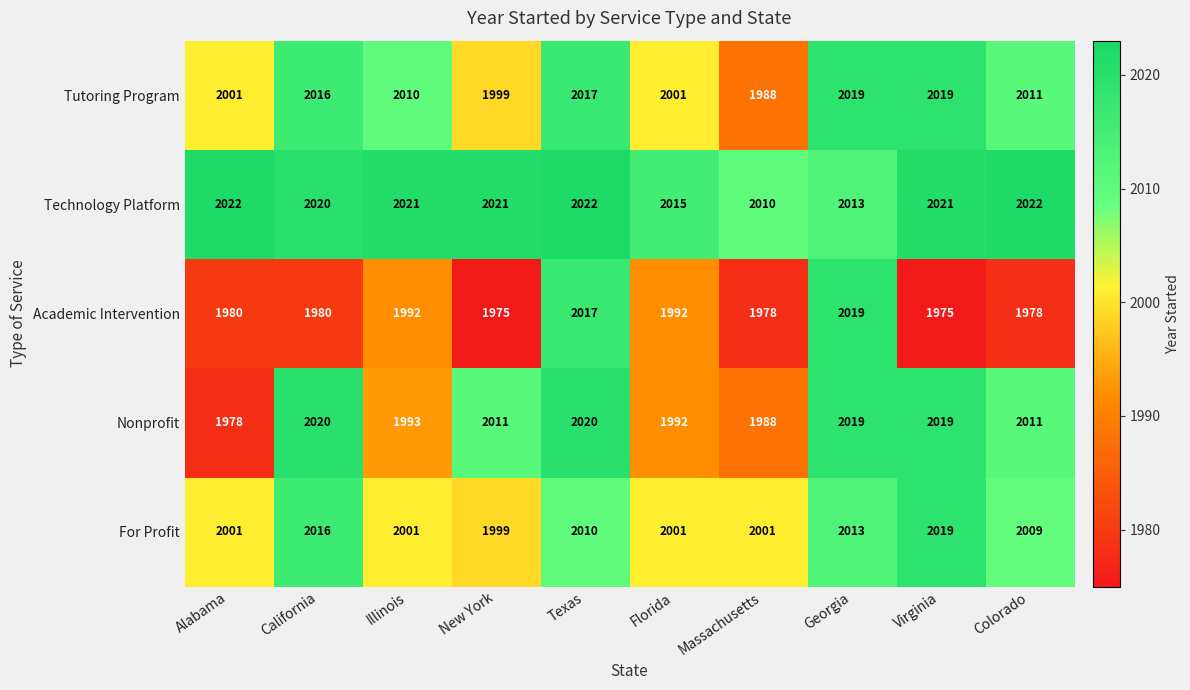

The value of Nonprofit at Alabama is 957. True or false?

False